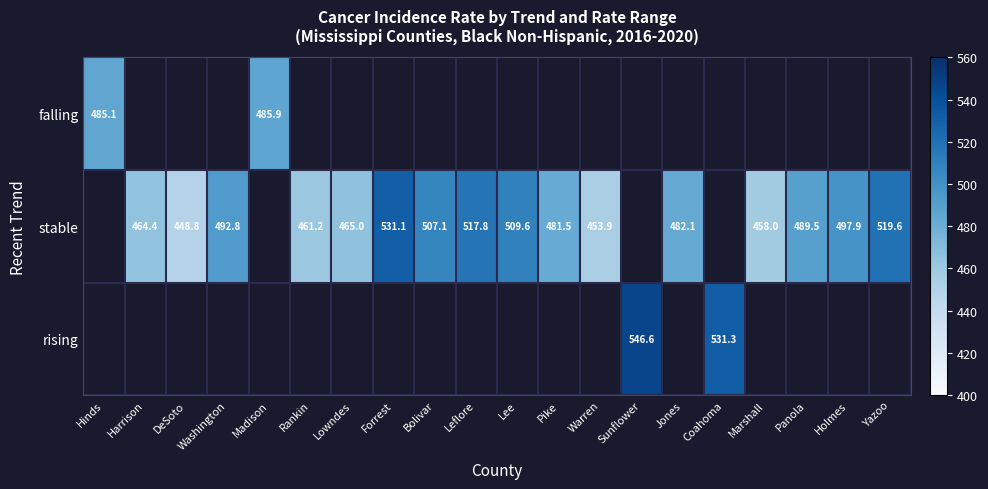

How many distinct data groups are displayed?

3